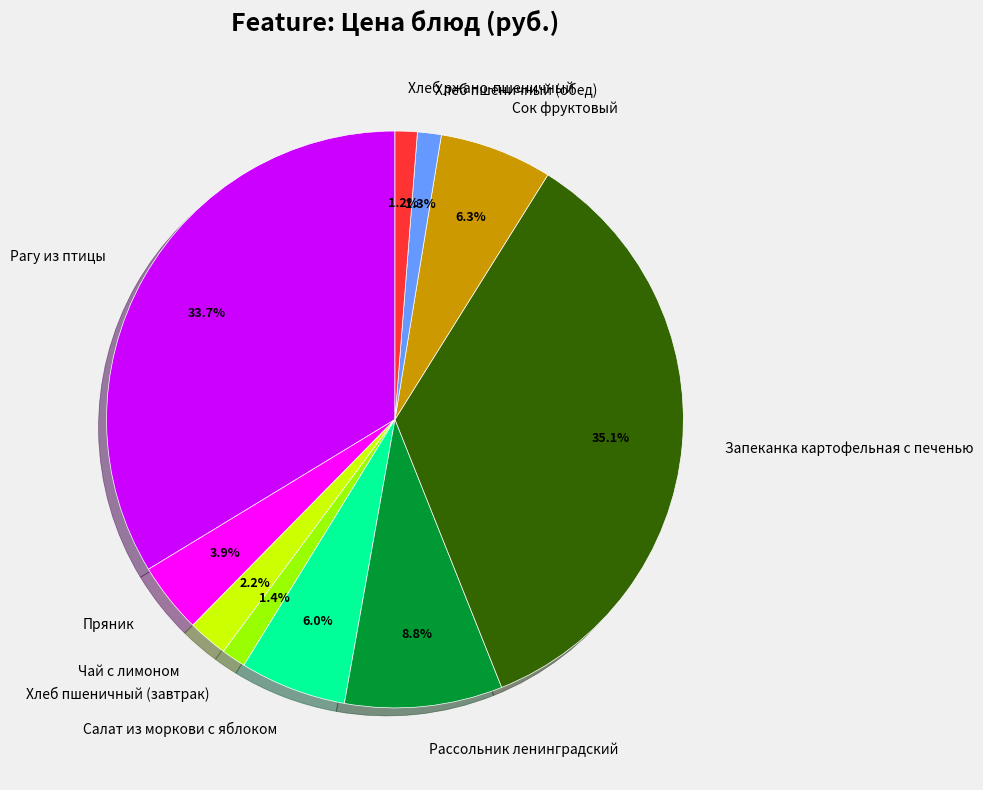

To the nearest percent, what portion does Хлеб пшеничный (завтрак) represent?

1%